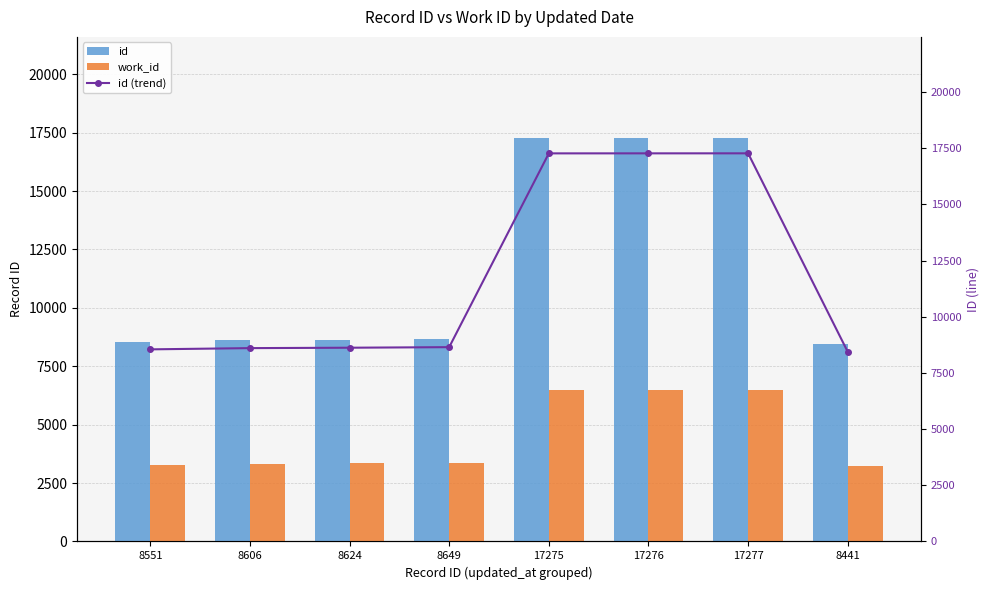

What is the lowest value of the id (trend) series?

8441